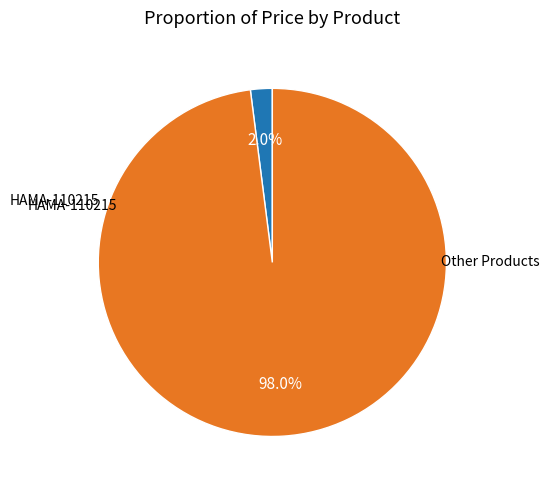

Does any single category account for the majority?

Yes